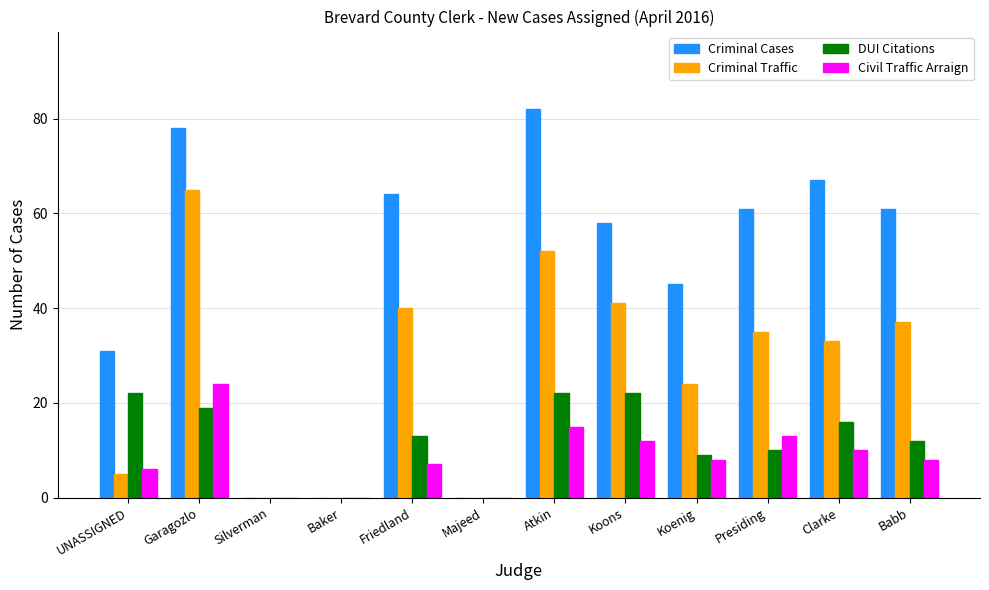

Does the chart contain stacked bars?

No